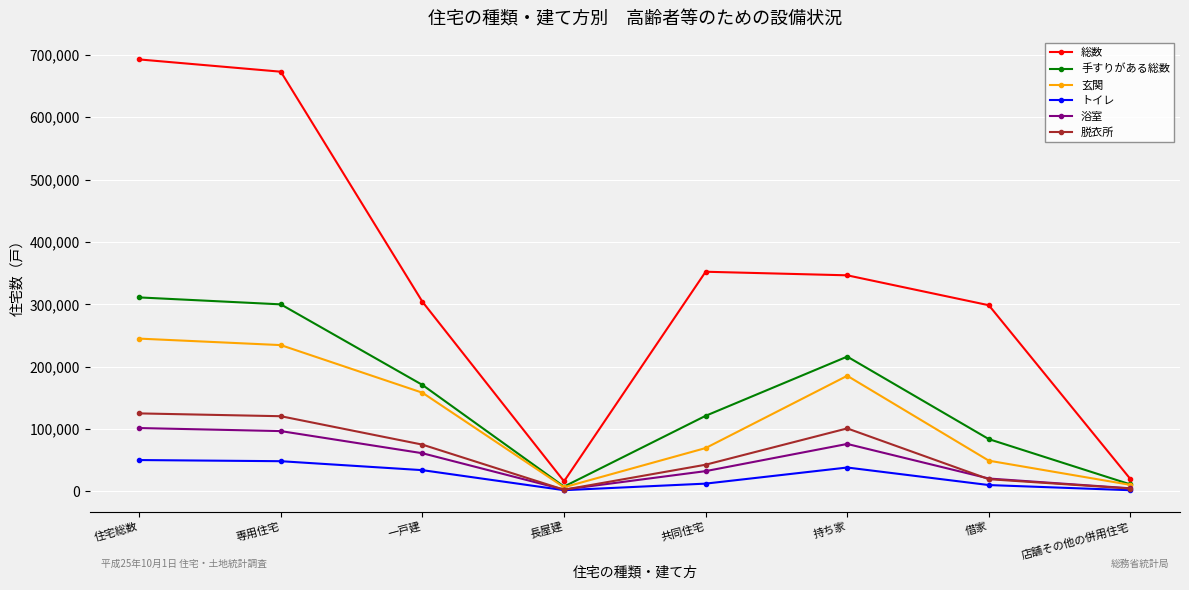

At how many categories does at least one series exceed 546167?

2